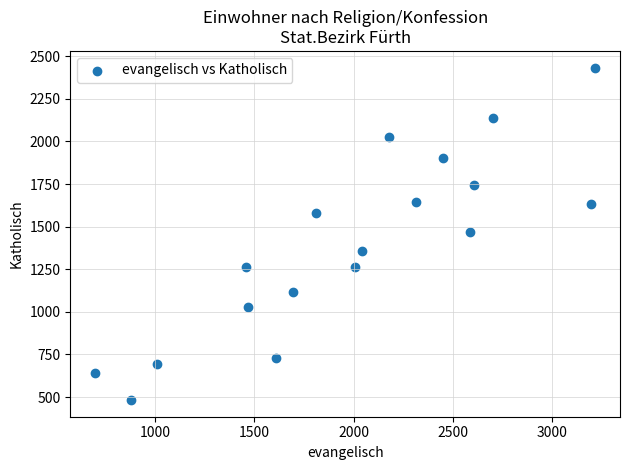

What is the range of X values (max minus min)?

2517